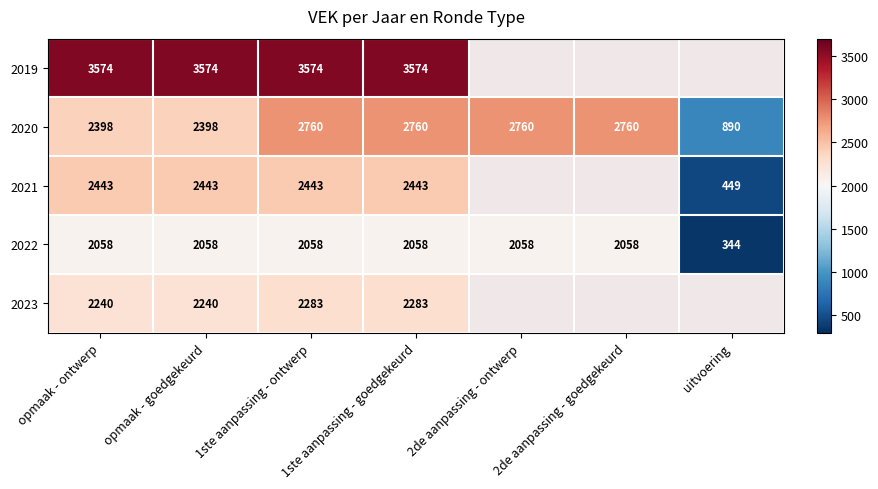

The value of 2021 at opmaak - goedgekeurd is 3789. True or false?

False